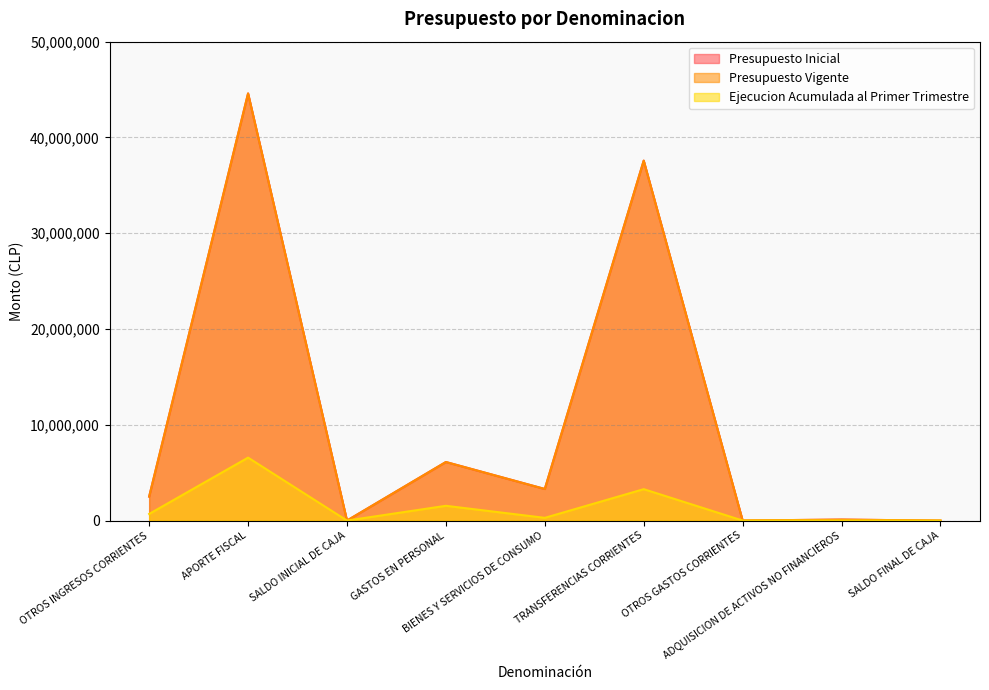

What is the difference between the maximum and minimum values in the Presupuesto Inicial series?

44594867